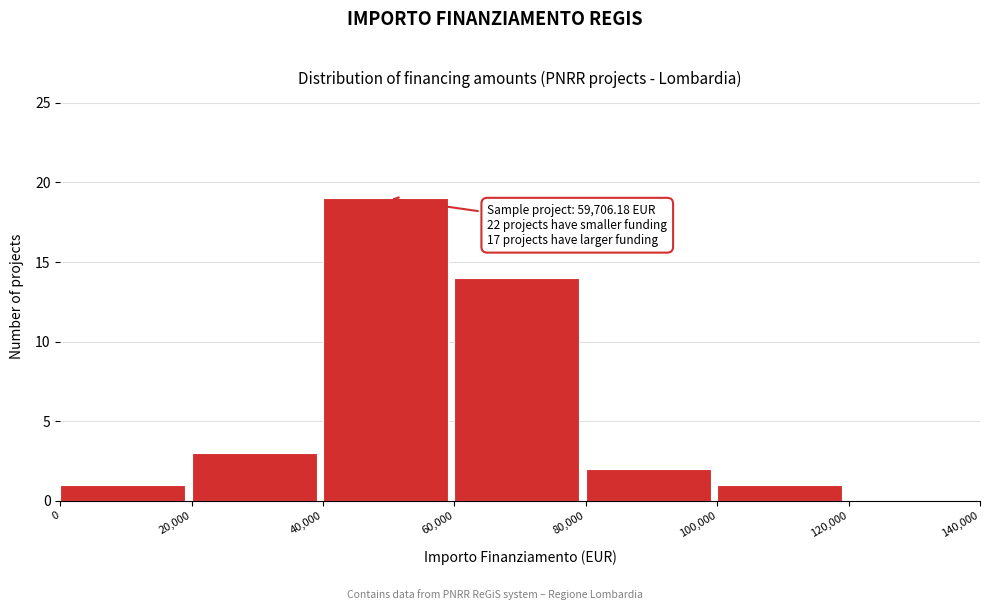

Which range on the x-axis has the tallest bar?

40,000 to 60,000